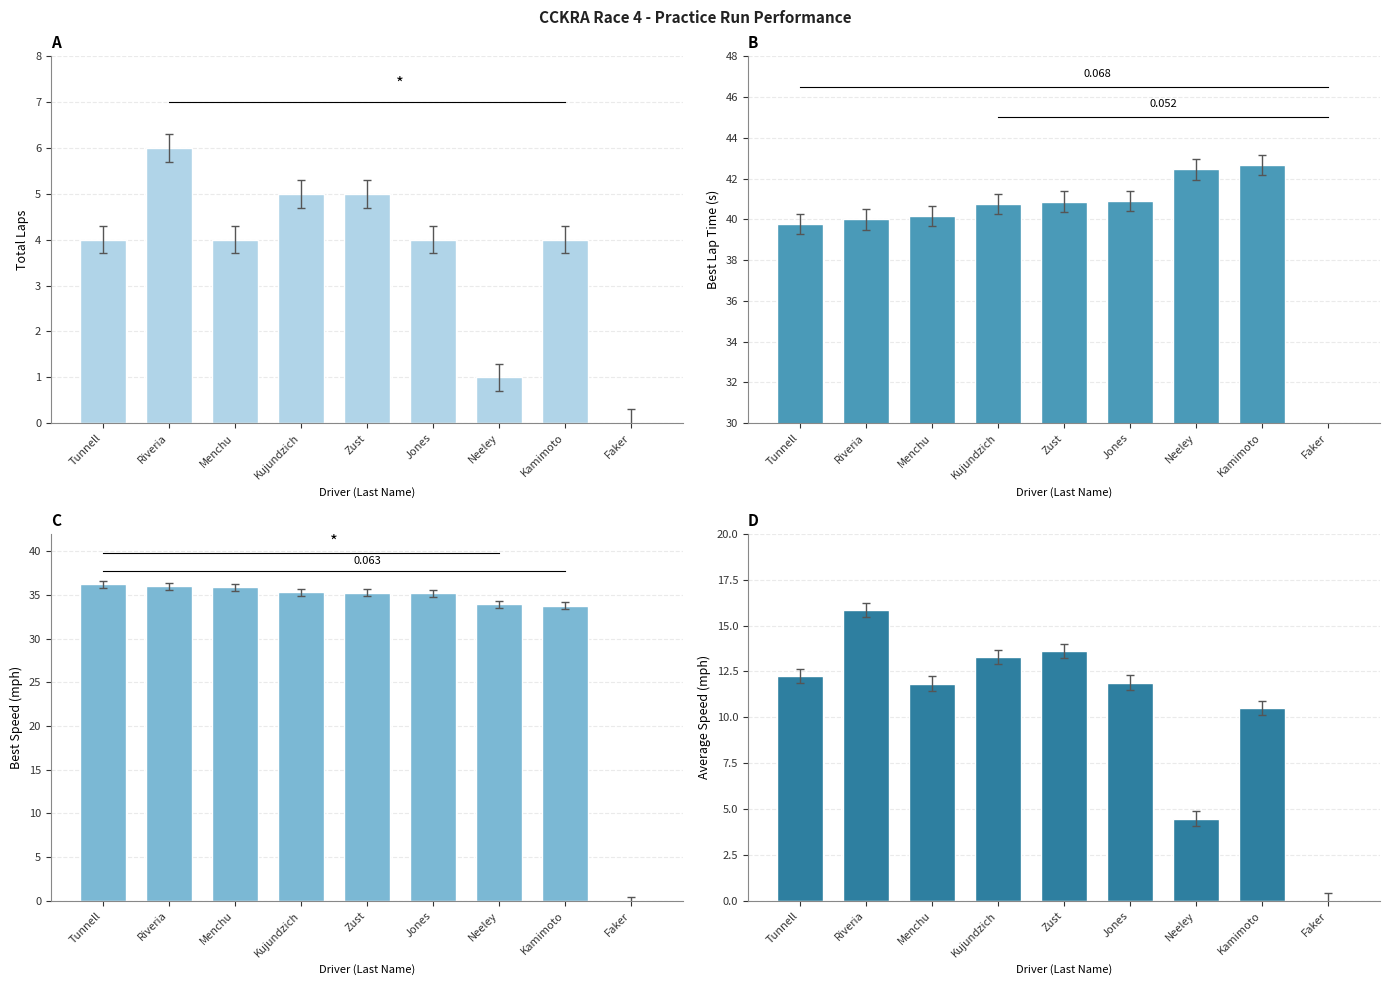

How many groups of bars are there?

9